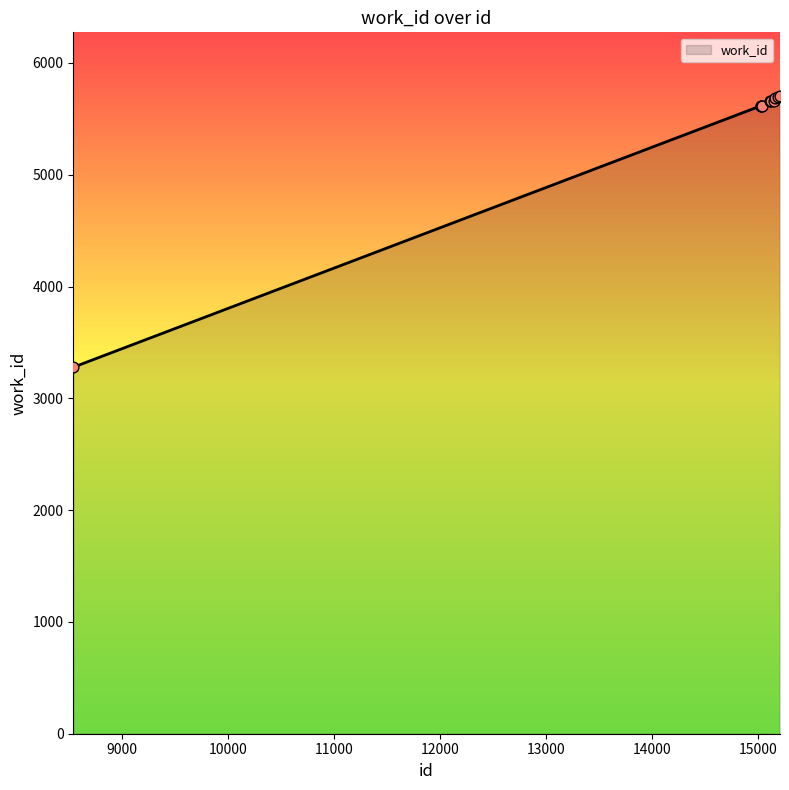

What is the maximum value shown in the chart?

5703